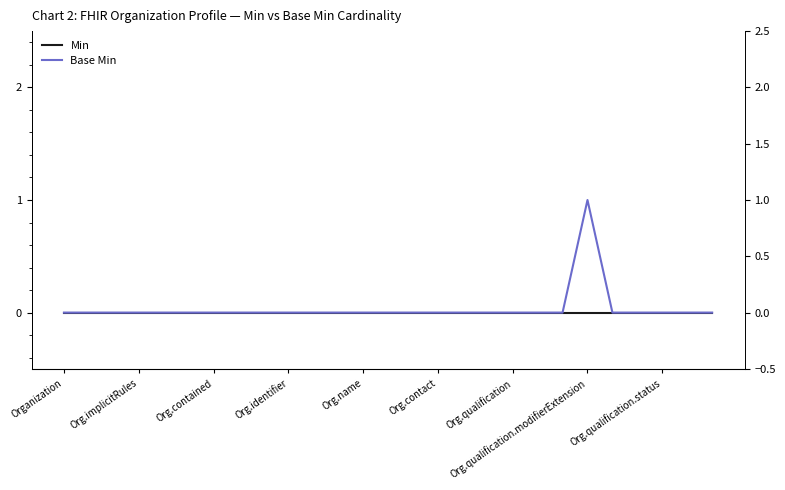

At which category does the chart reach its minimum across all series?

Organization